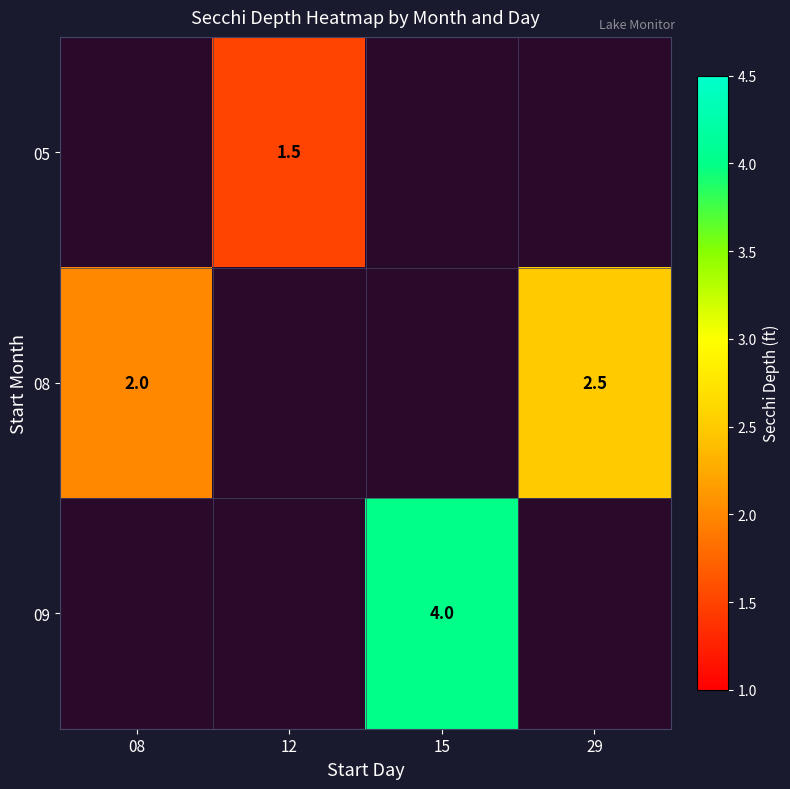

Which series has the widest spread of values?

08